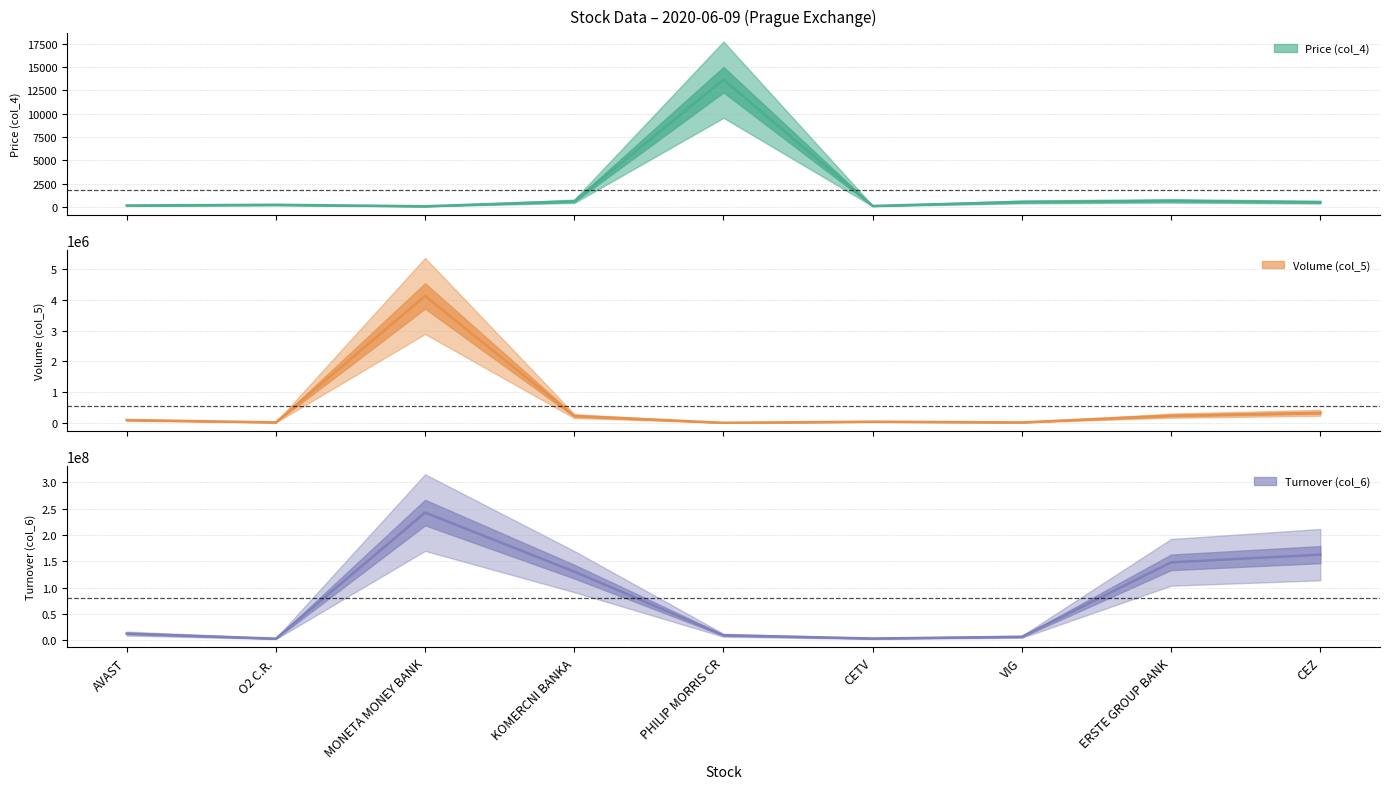

What is the difference between the maximum and minimum values in the Turnover (col_6) series?

239698845.6